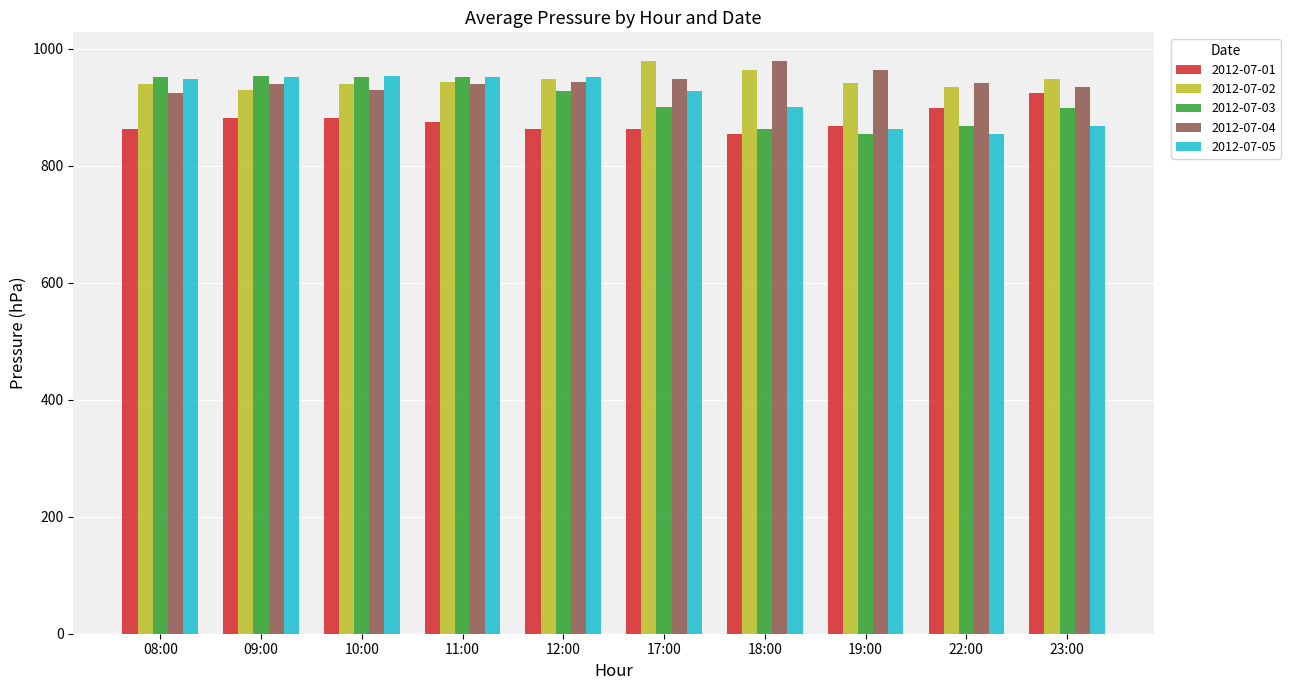

How many data points in 2012-07-04 are less than 942?

5